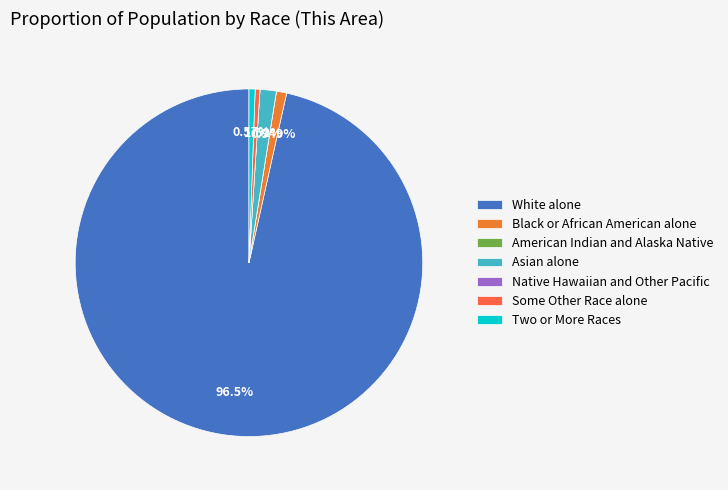

Which category has the smallest portion of the pie?

American Indian and Alaska Native